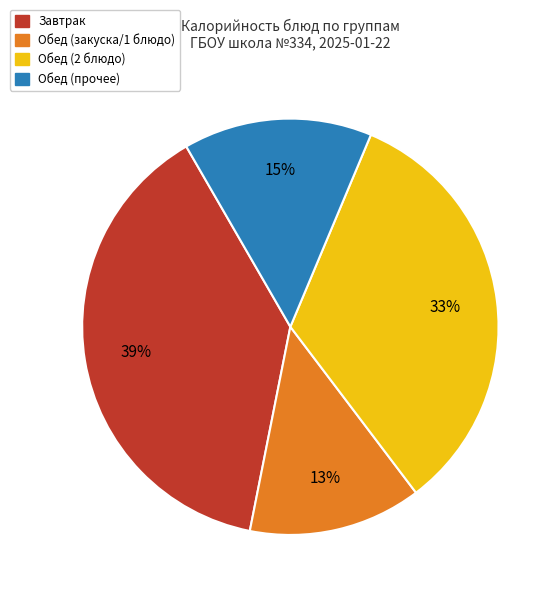

Is there a majority slice in this chart?

No